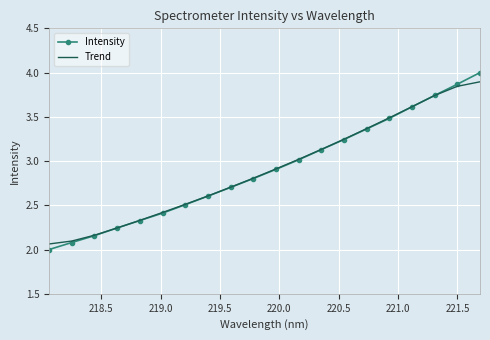

Which series has the largest range (max minus min)?

Intensity